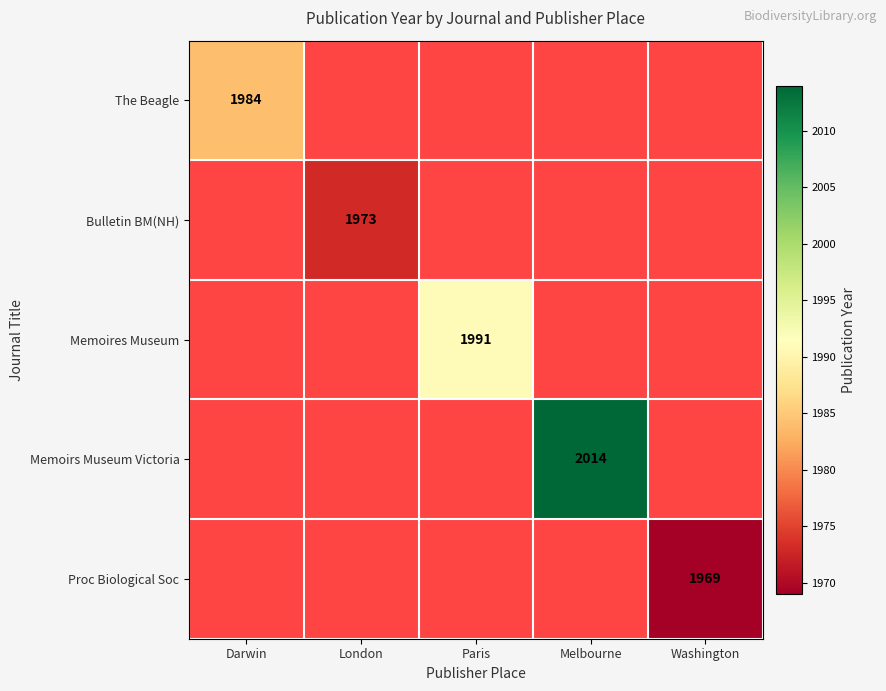

Count the number of data series in this chart.

5